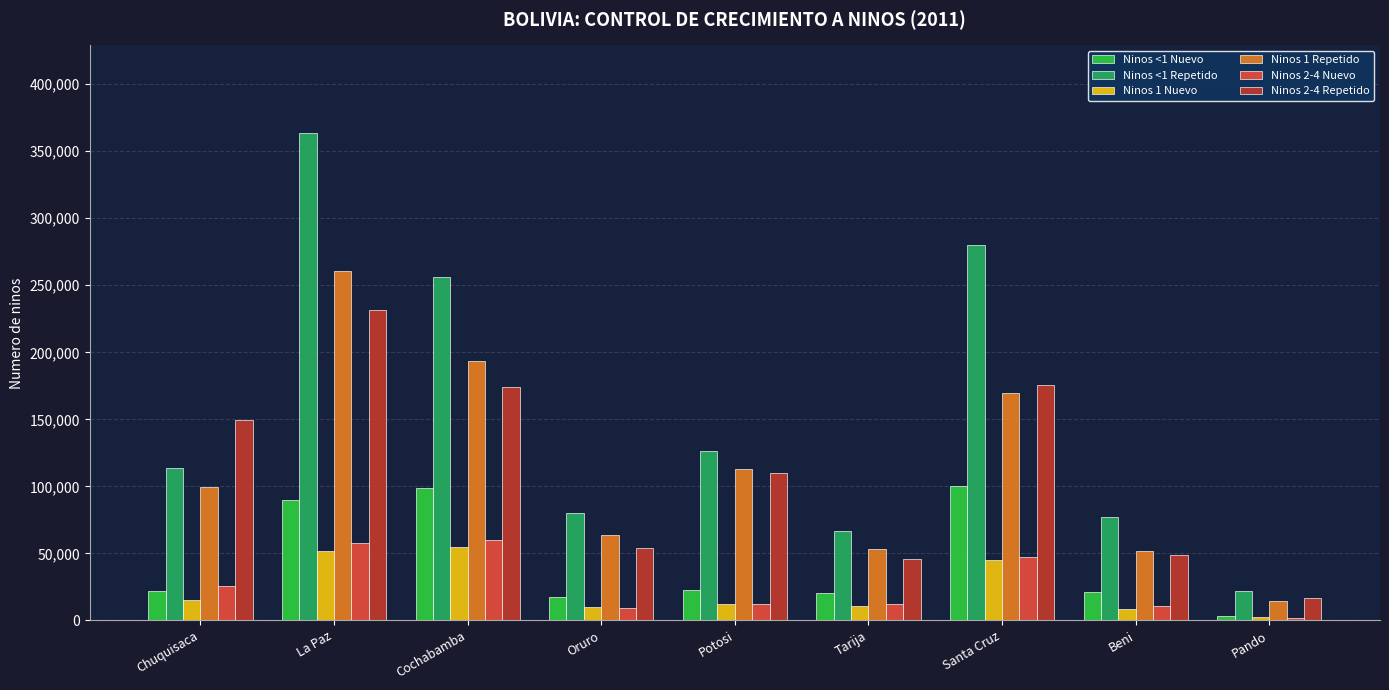

What is the approximate value of Ninos 2-4 Repetido at Chuquisaca, to the nearest 50?

149250